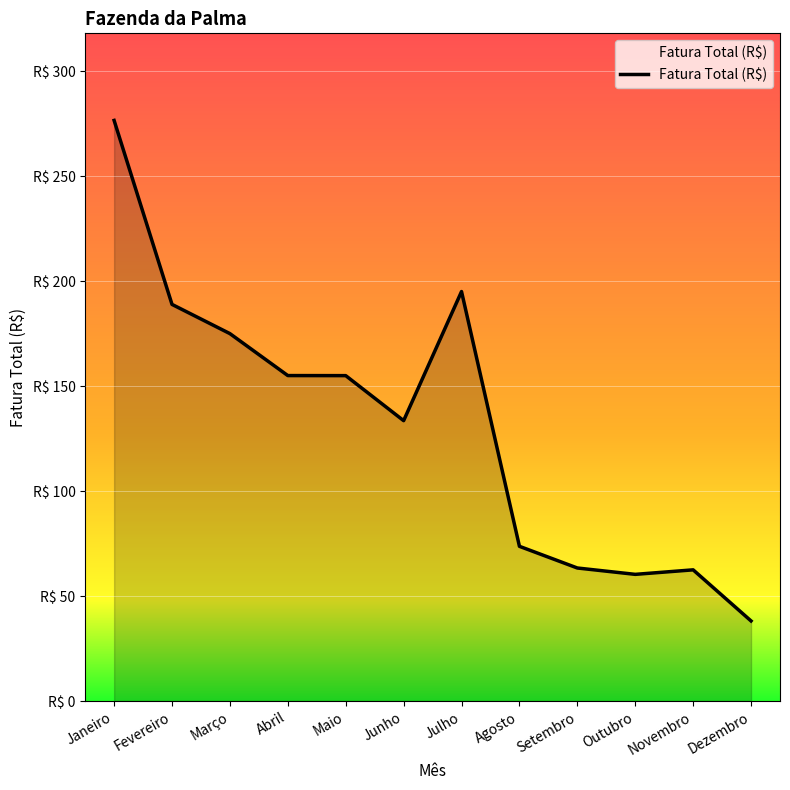

What is the value of the 1st point from the left?

276.7